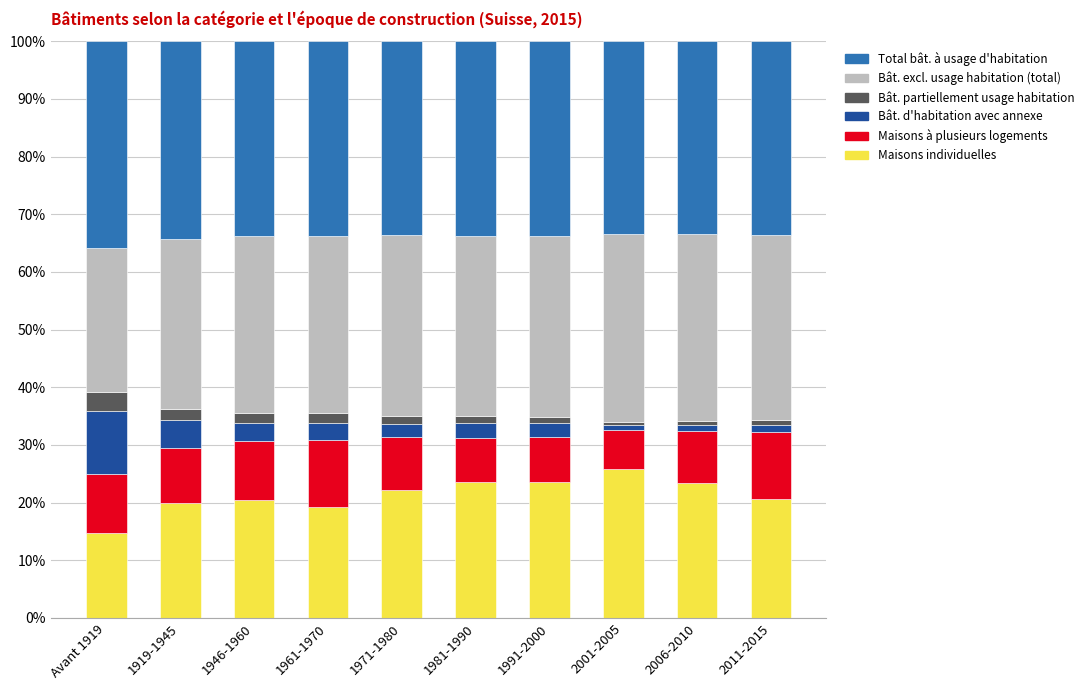

What is the total value across all series at 1919-1945?

100.0